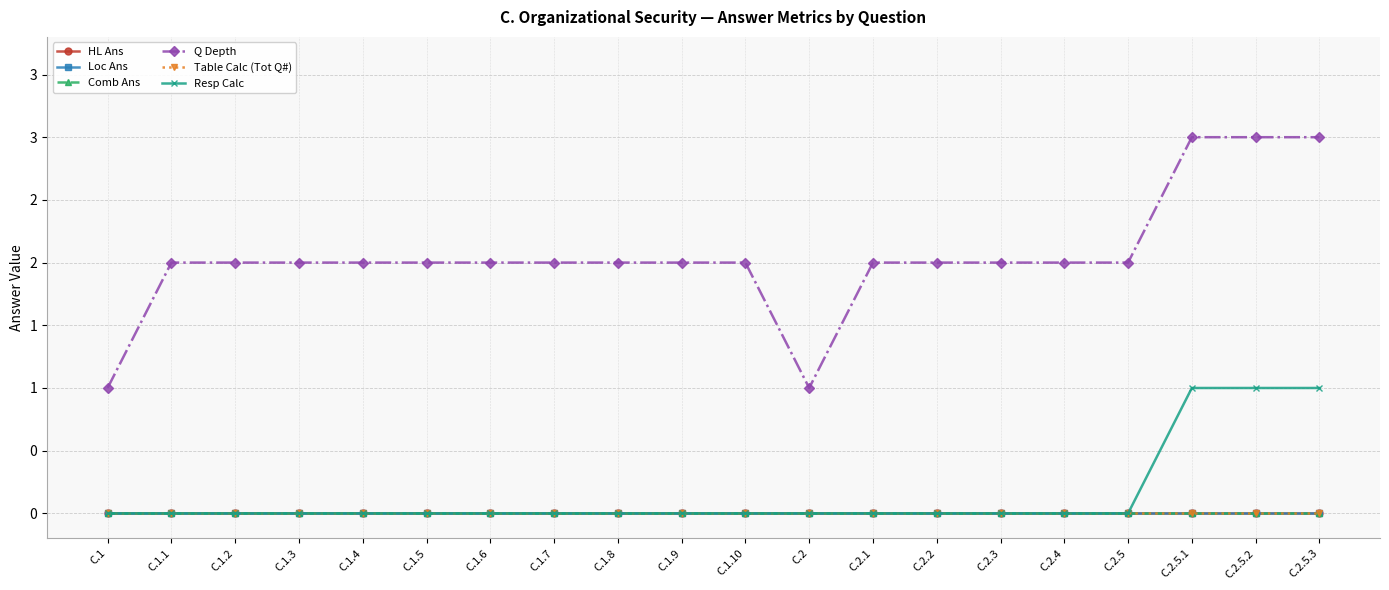

Does the chart have visible grid lines?

Yes